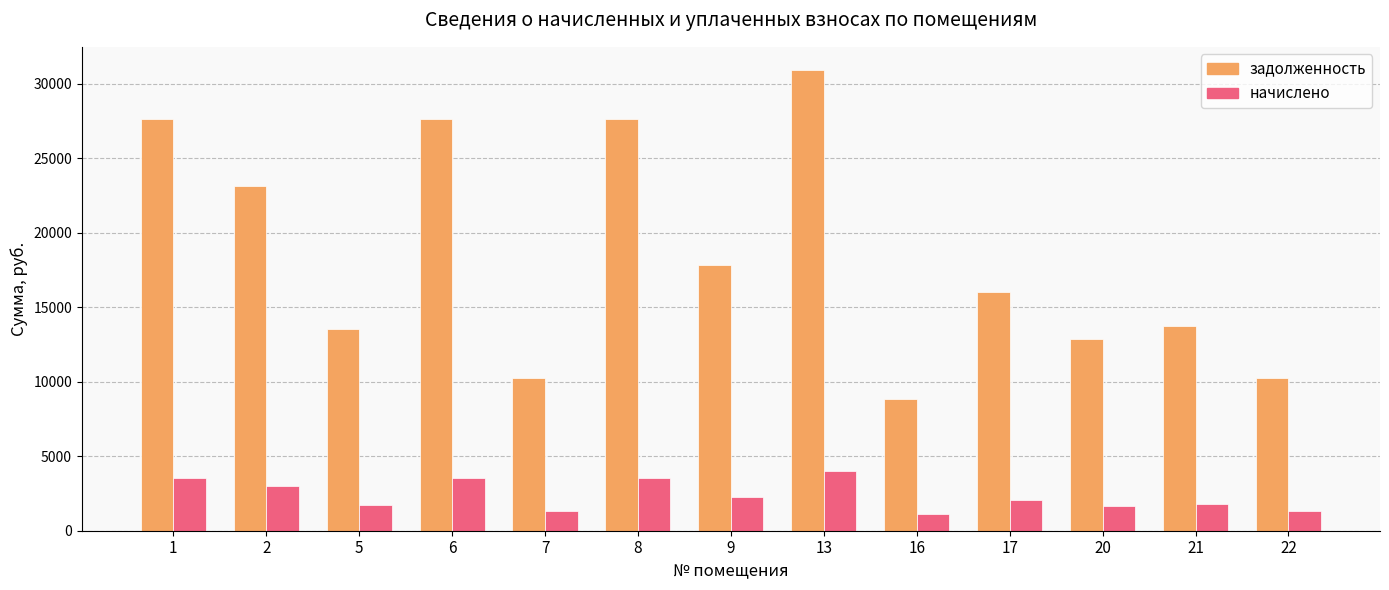

The value of задолженность at 5 is 13538.8. True or false?

True